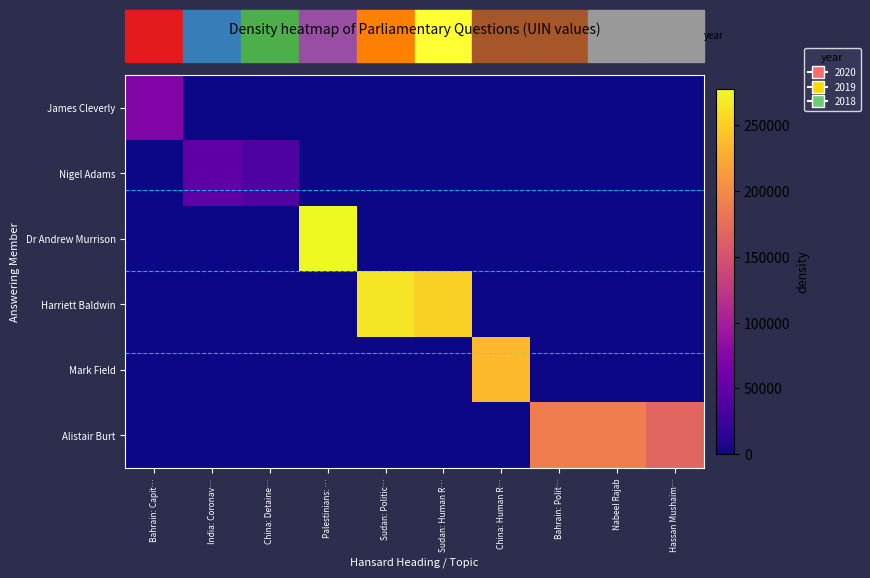

Rank the series at Sudan: Politic… from highest to lowest value.

Harriett Baldwin, James Cleverly, Nigel Adams, Dr Andrew Murrison, Mark Field, Alistair Burt